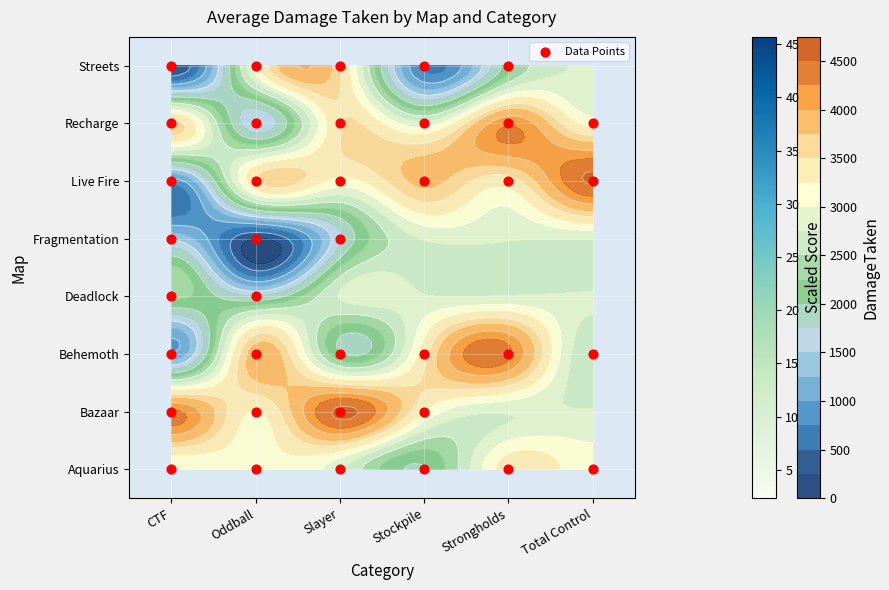

Approximately how many times larger is the value at Oddball compared to Oddball?

0.2